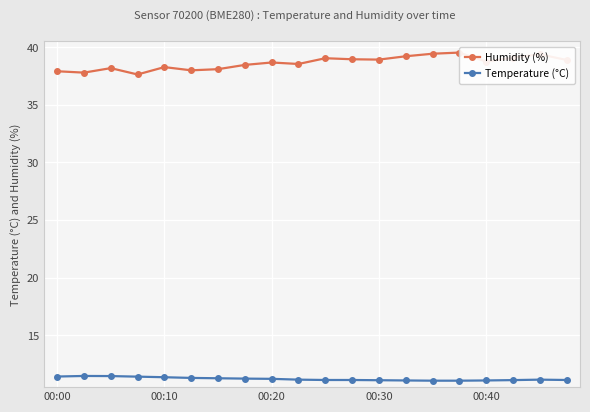

True or false: Temperature (°C) has more than 1 interior local peaks.

True